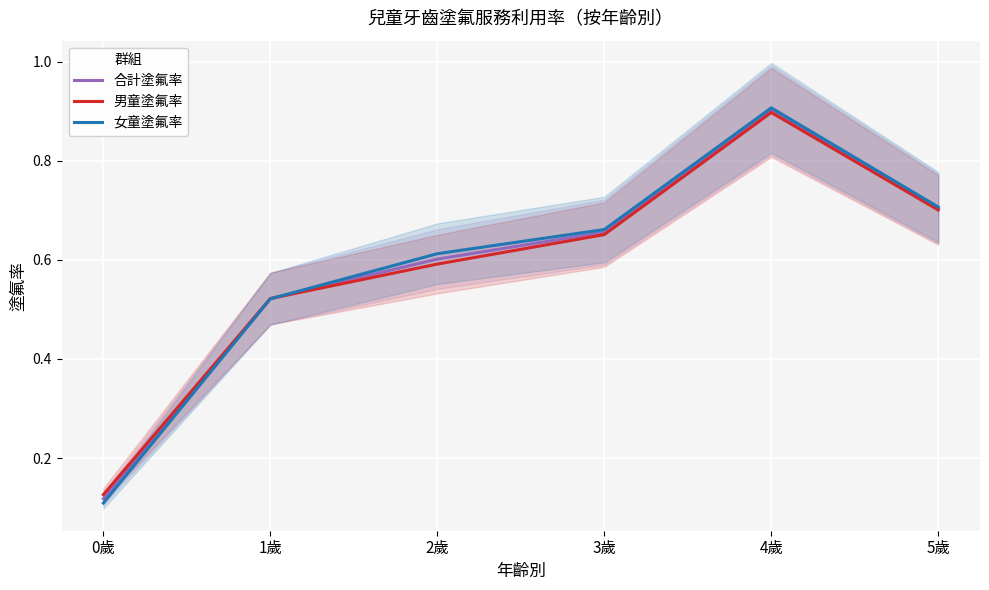

What is the sum of all 合計塗氟率 values?

3.5